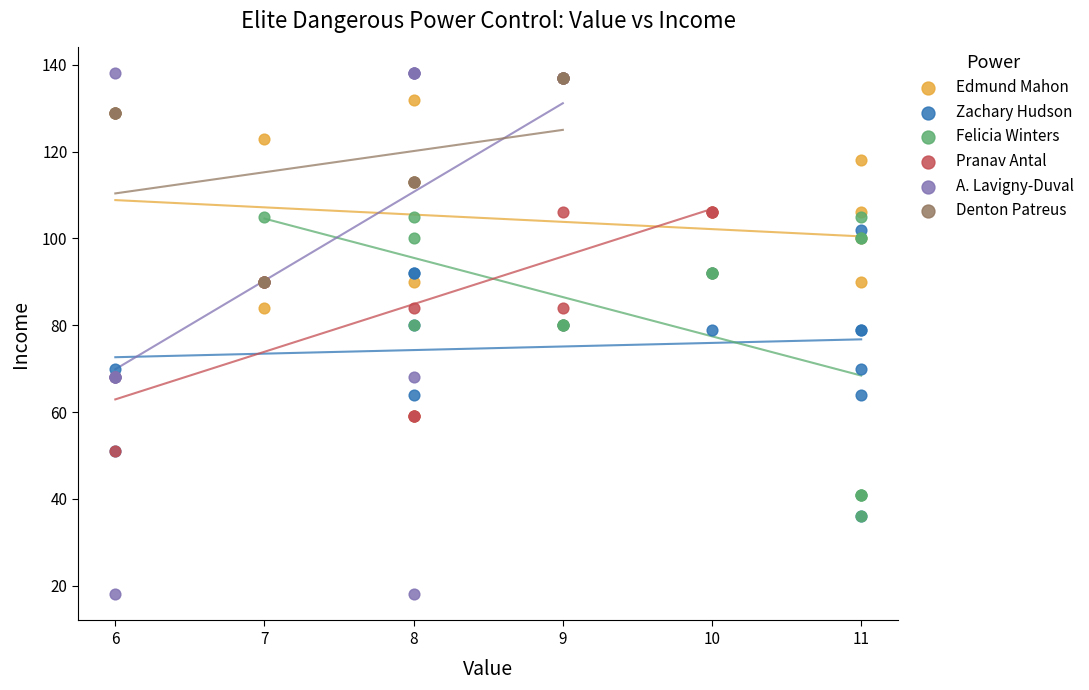

Which series contains the lowest Y value?

A. Lavigny-Duval